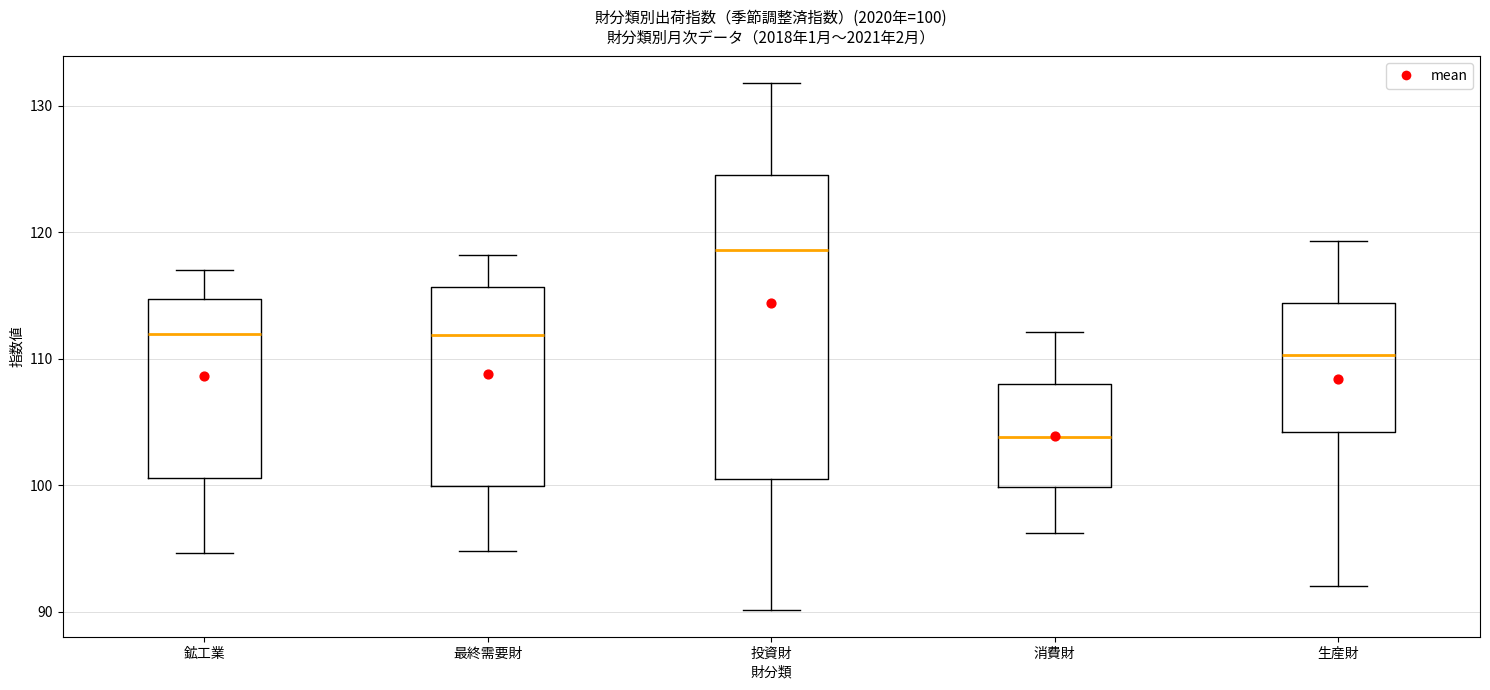

Comparing the boxes themselves (not the whiskers), which one is the tallest?

投資財